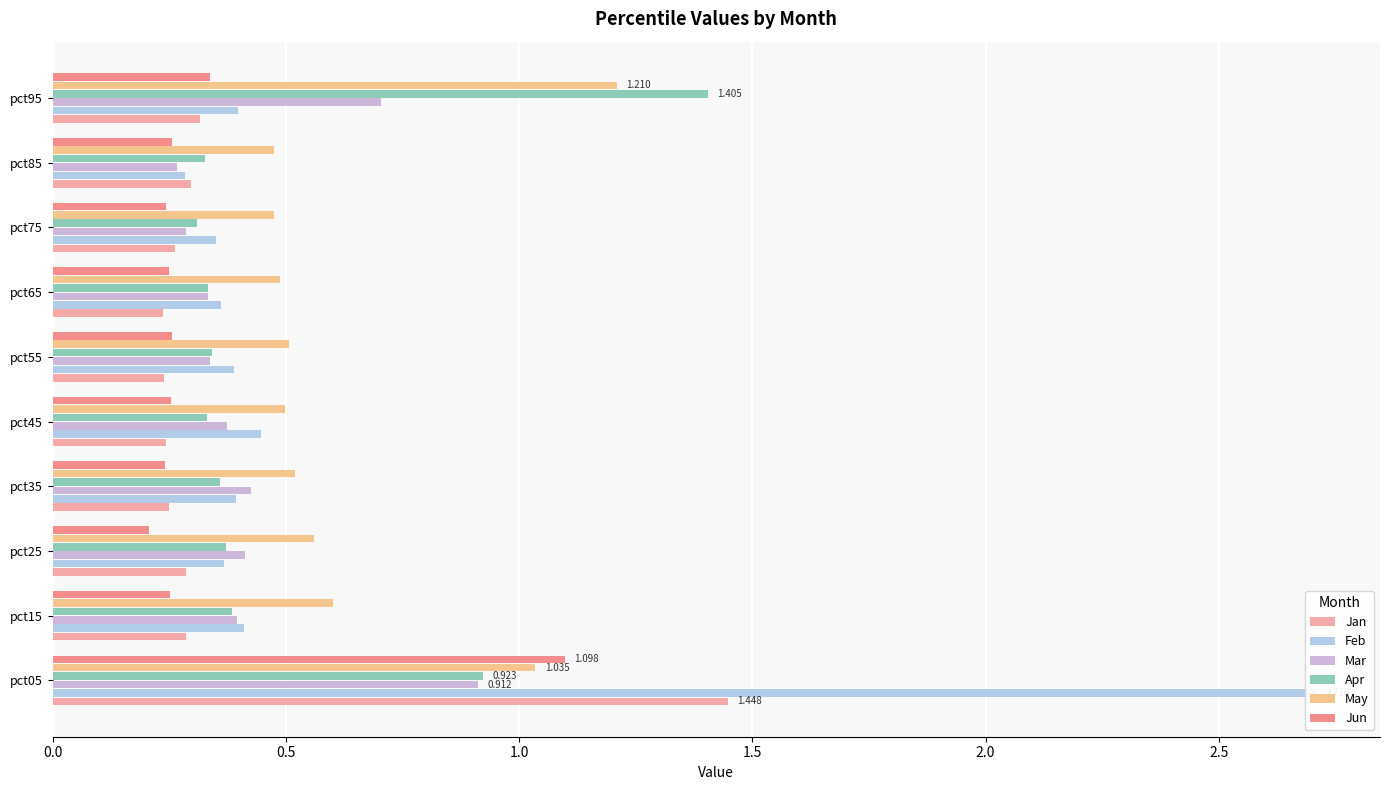

Count the Feb values in the range 0 to 1.

9